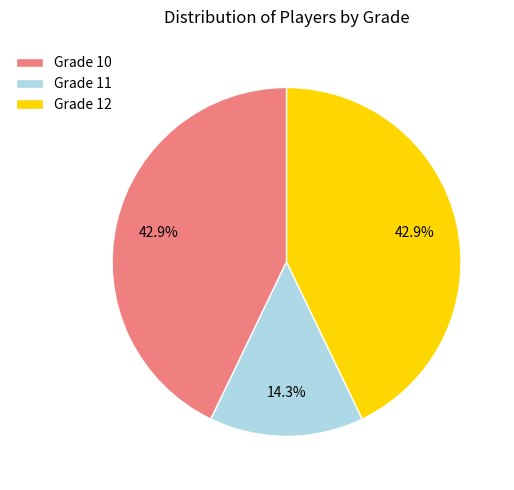

What percentage is NOT represented by Grade 11?

85.7%